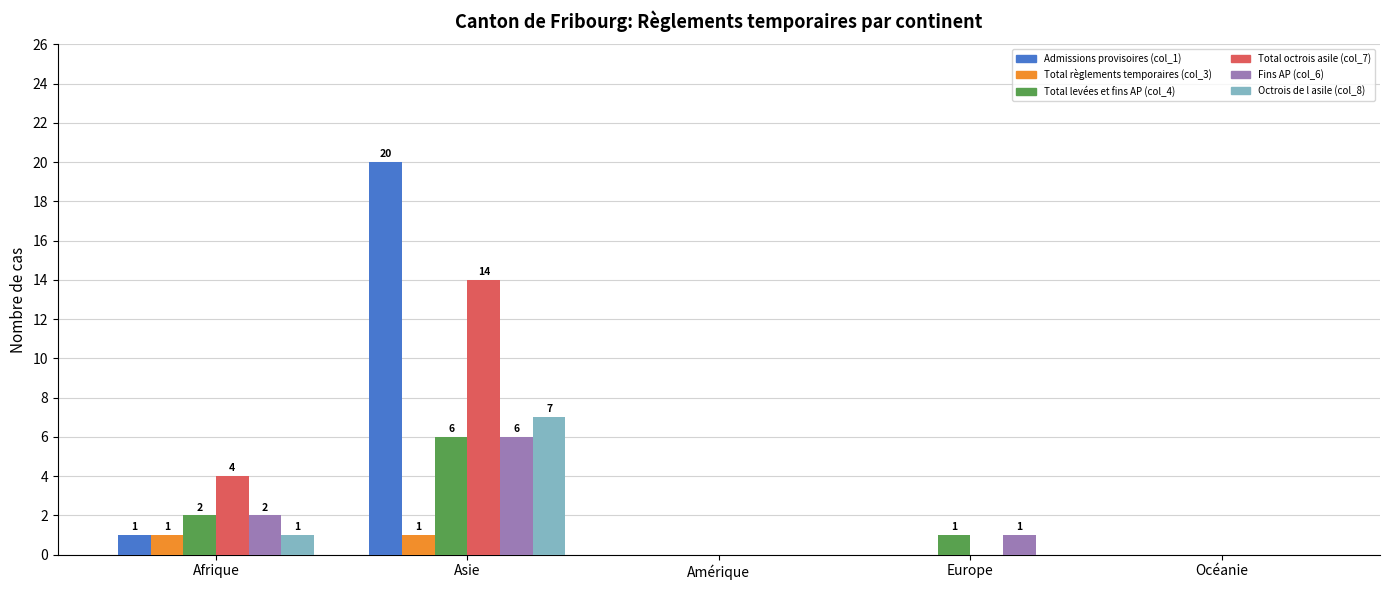

How many Total octrois asile (col_7) values are between 0 and 4?

4